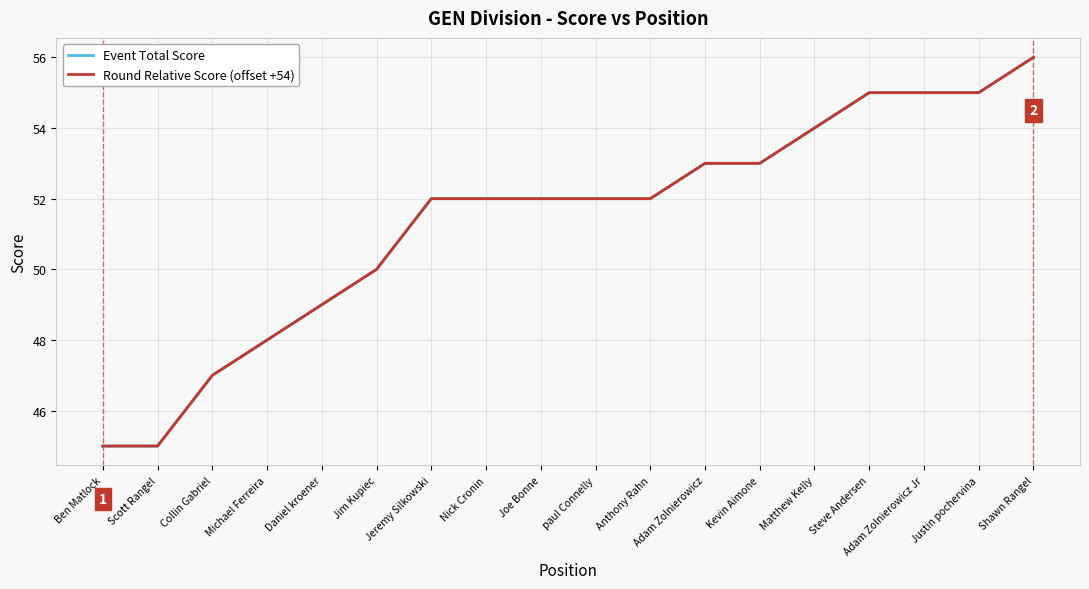

True or false: Event Total Score and Round Relative Score (offset +54) cross at least once.

False